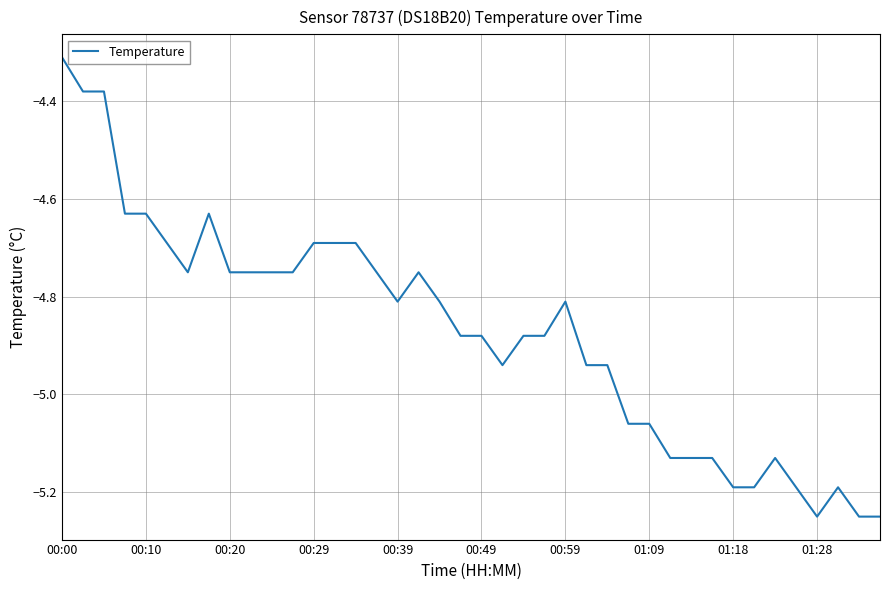

What is the maximum value shown in the chart?

-4.3